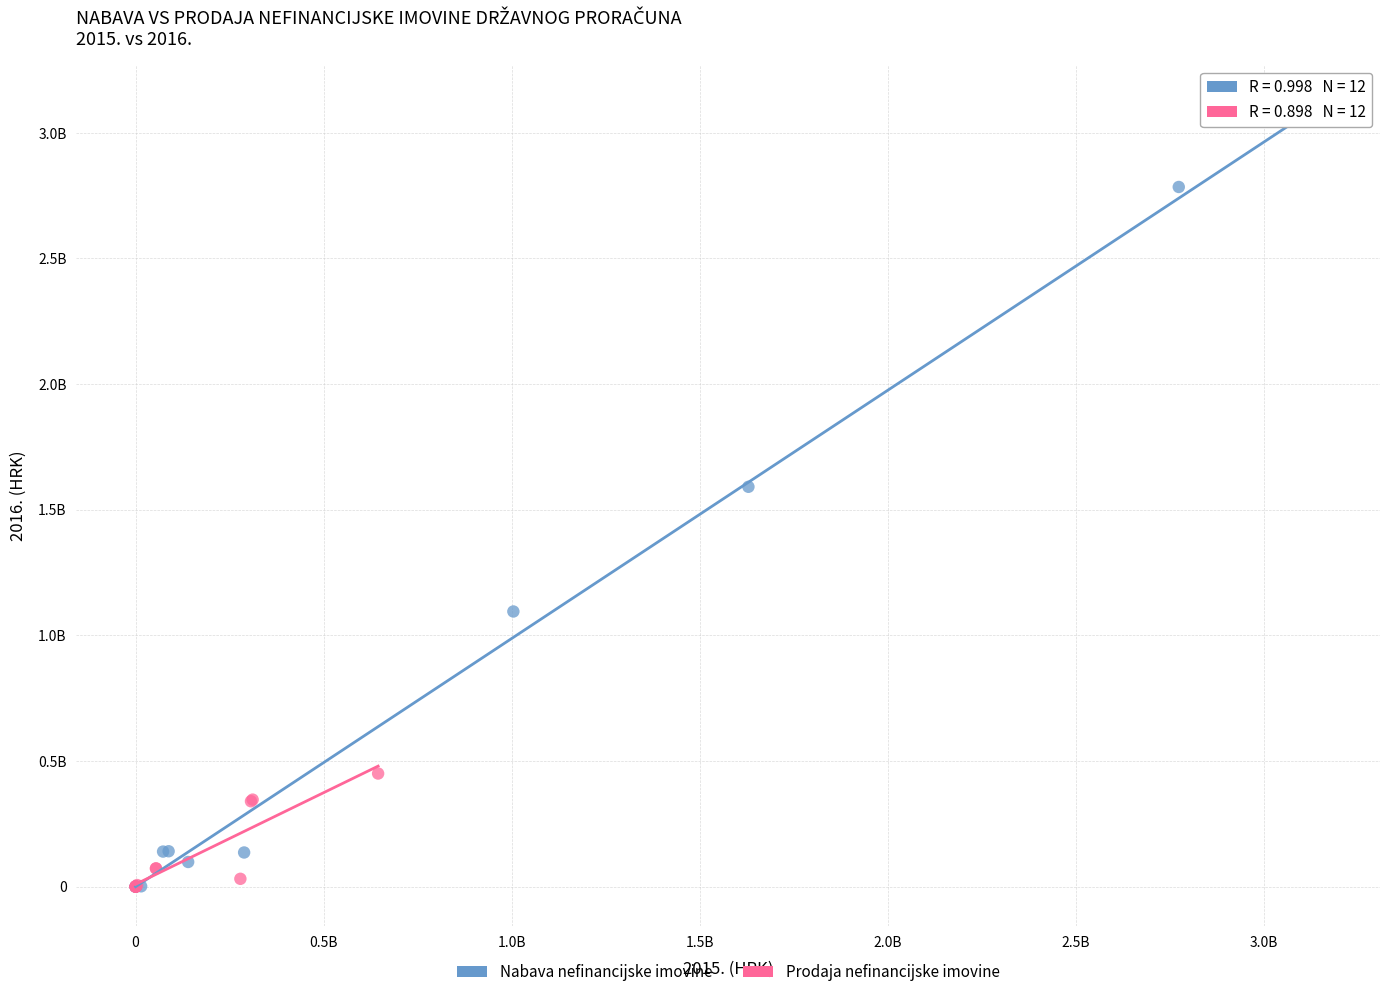

What are all the series names shown in the legend?

Nabava nefinancijske imovine, Prodaja nefinancijske imovine